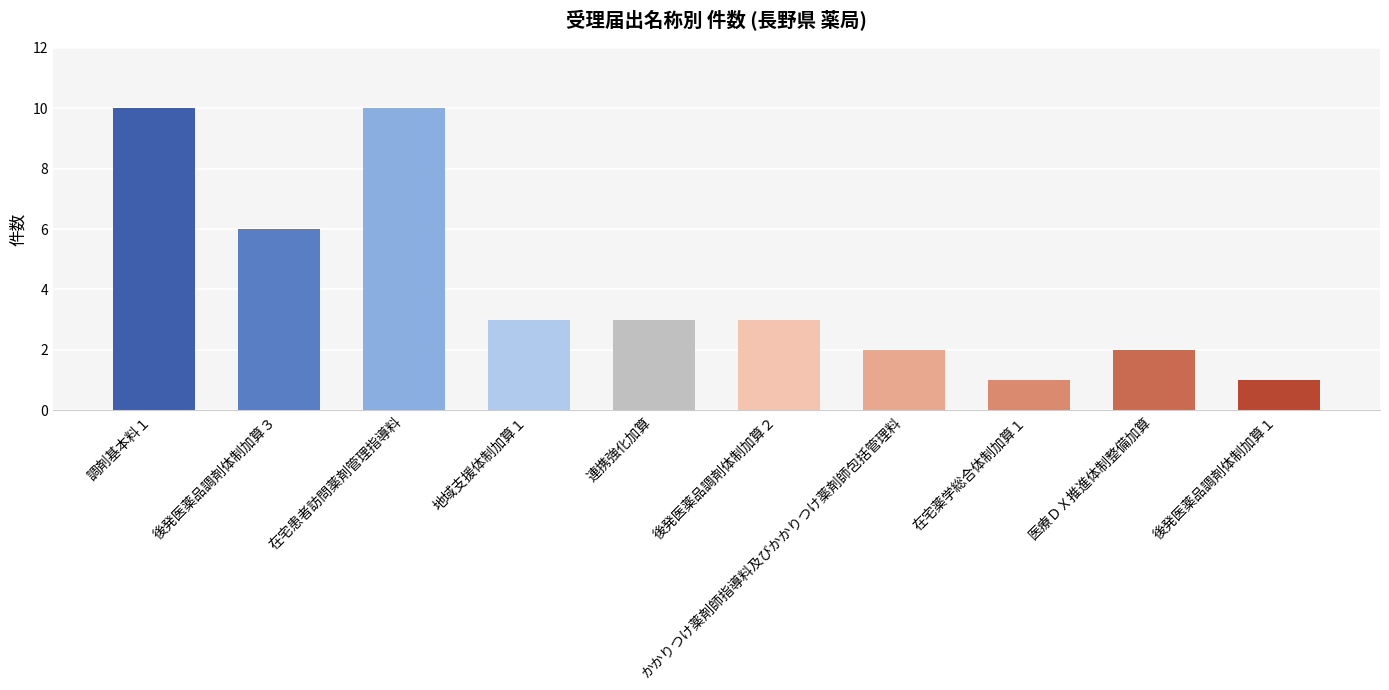

How many values are between 2 and 6?

6